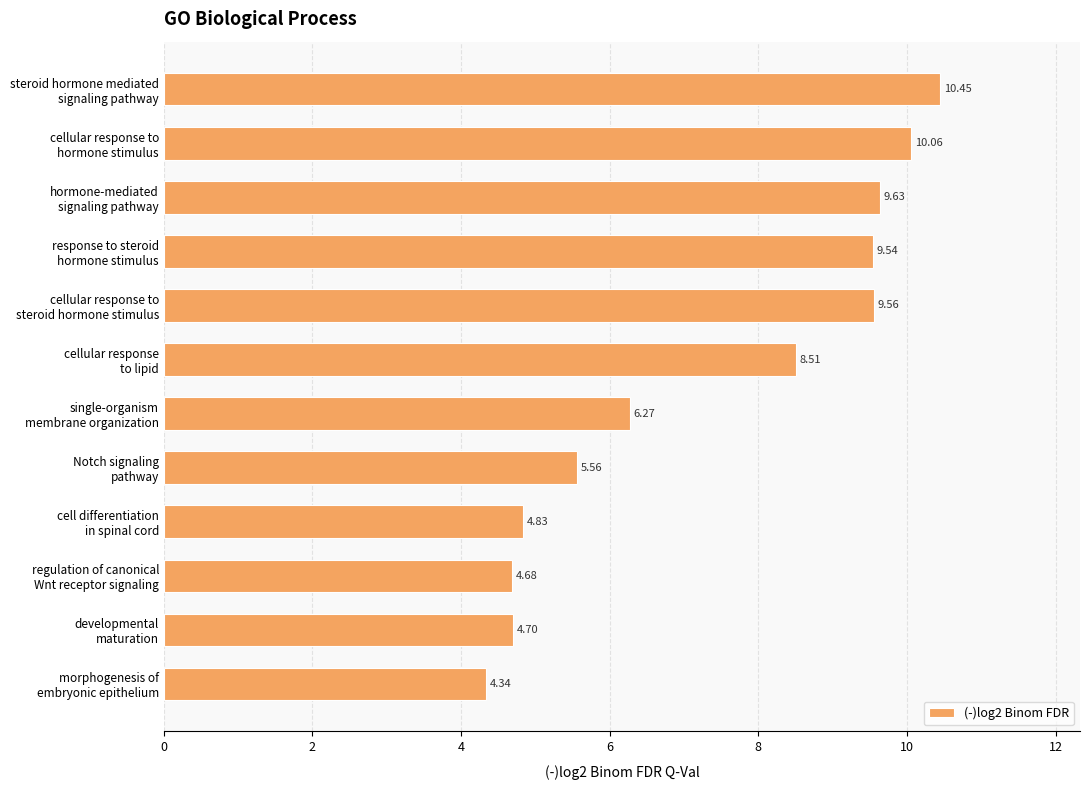

What is the difference between the maximum and second lowest values?

5.8